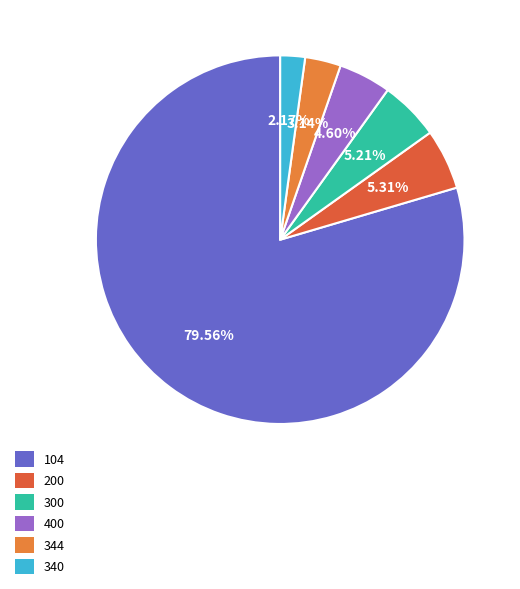

To the nearest percent, what portion does 300 represent?

5%